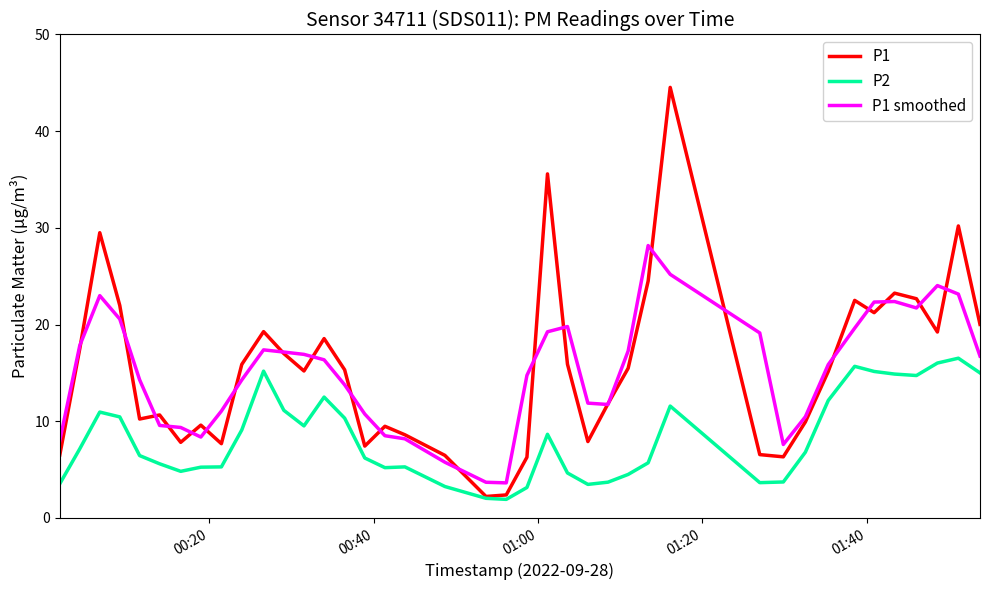

Which series has the widest spread of values?

P1